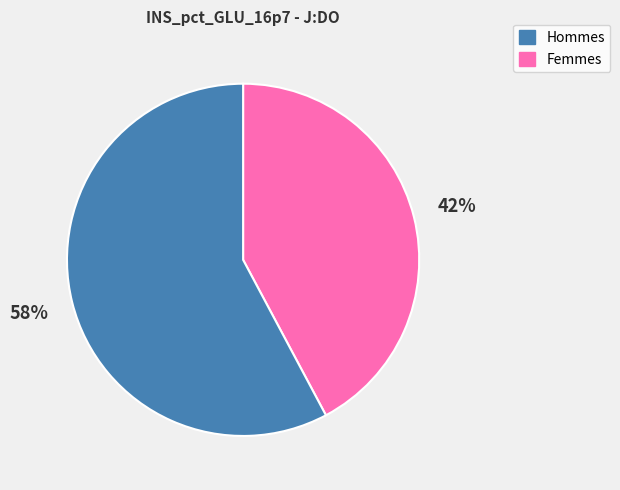

To the nearest percent, what is the difference between the largest and smallest slice percentages?

16%